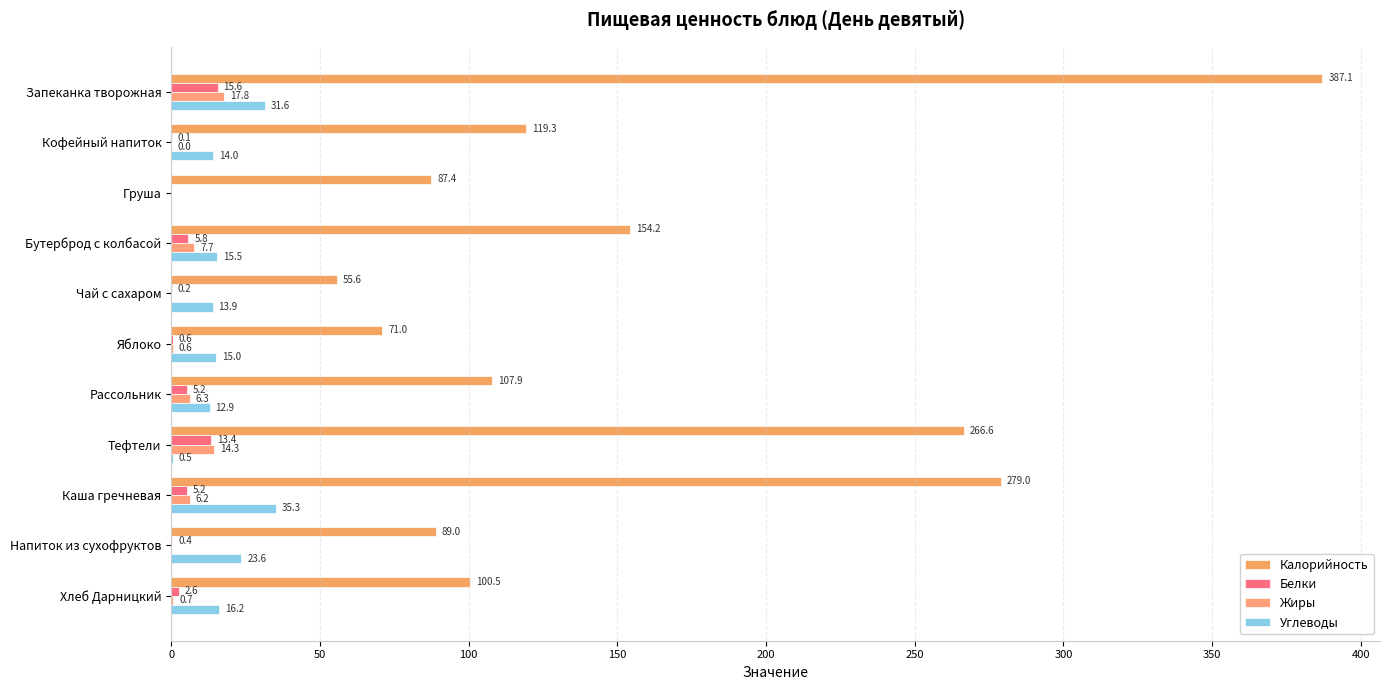

Which series has the largest range (max minus min)?

Калорийность